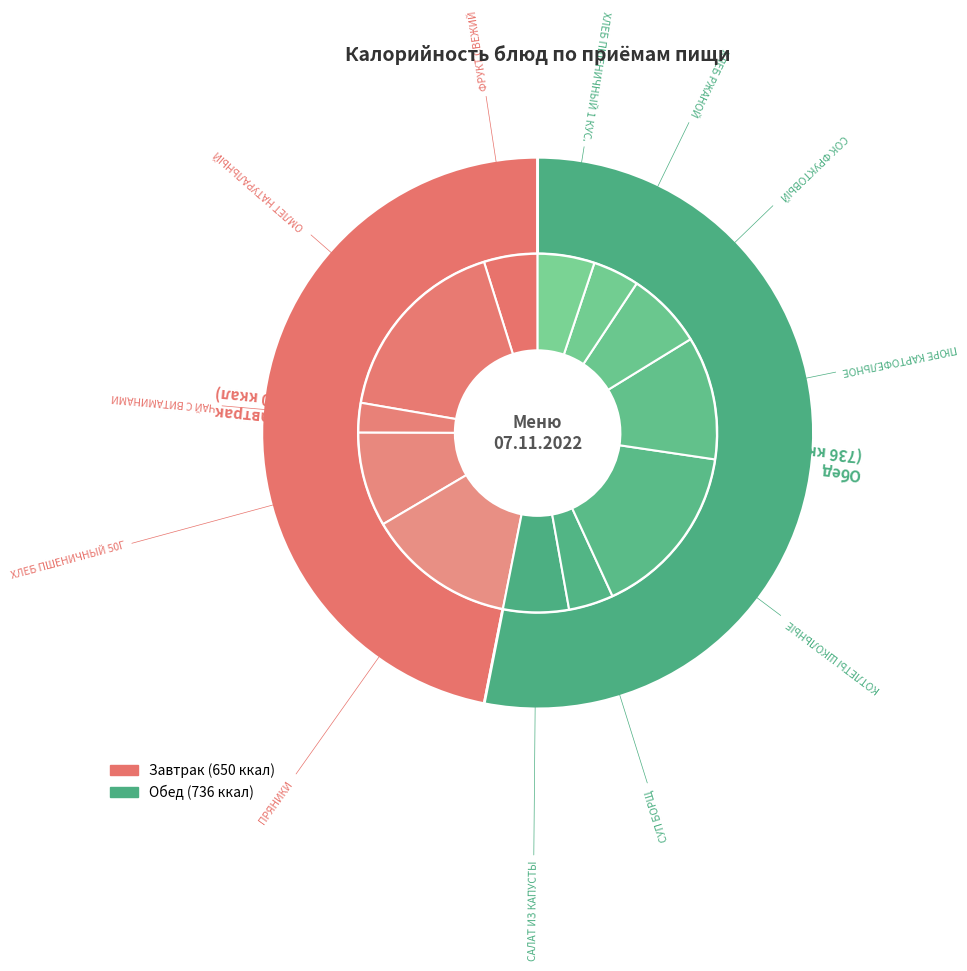

True or false: САЛАТ ИЗ КАПУСТЫ accounts for 6% of the total.

True